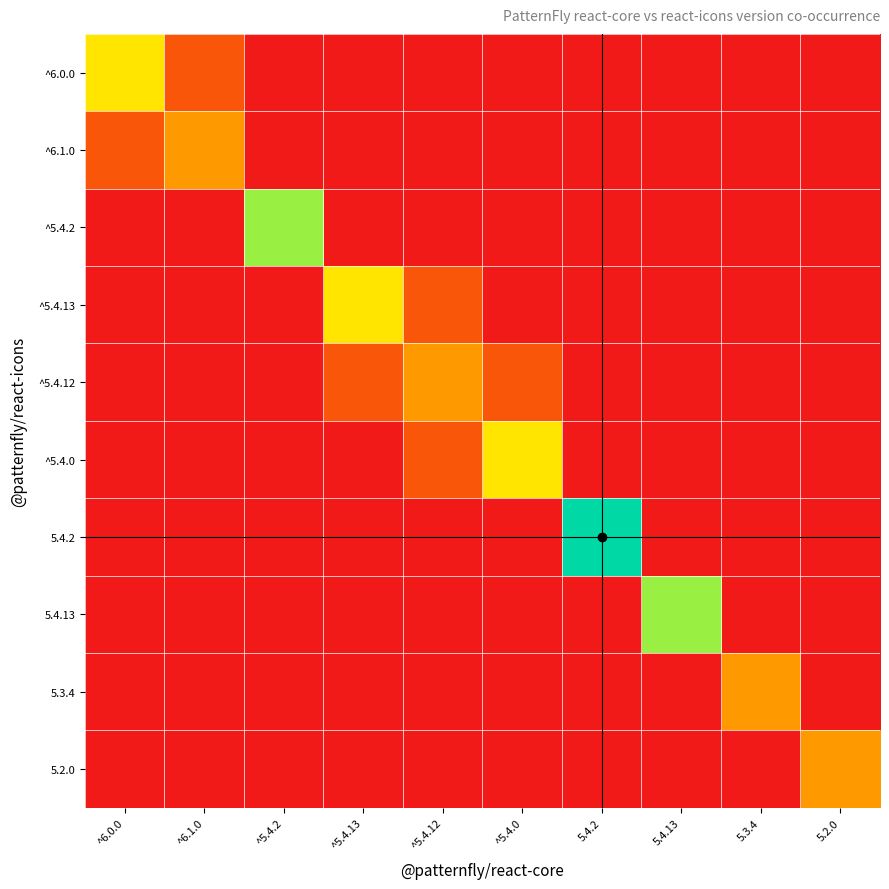

Rank the series at ^5.4.0 from highest to lowest value.

^5.4.0, ^5.4.12, ^6.0.0, ^6.1.0, ^5.4.2, ^5.4.13, 5.4.2, 5.4.13, 5.3.4, 5.2.0